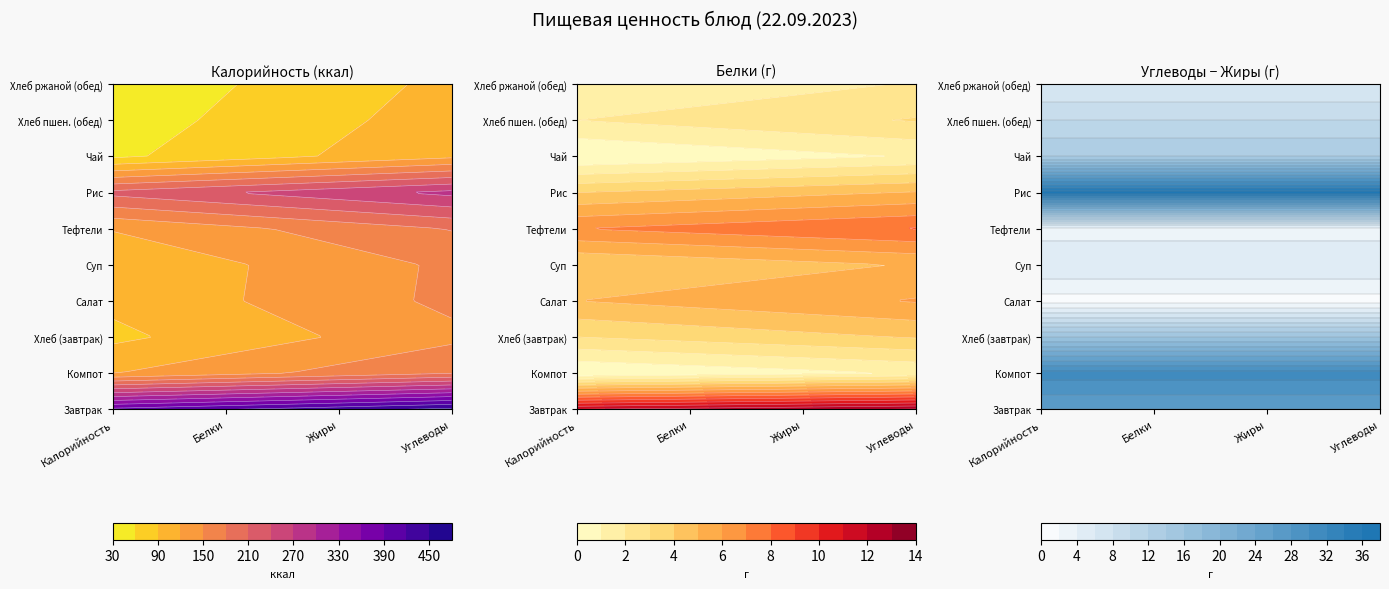

What is the approximate value of Чай at Углеводы?

14